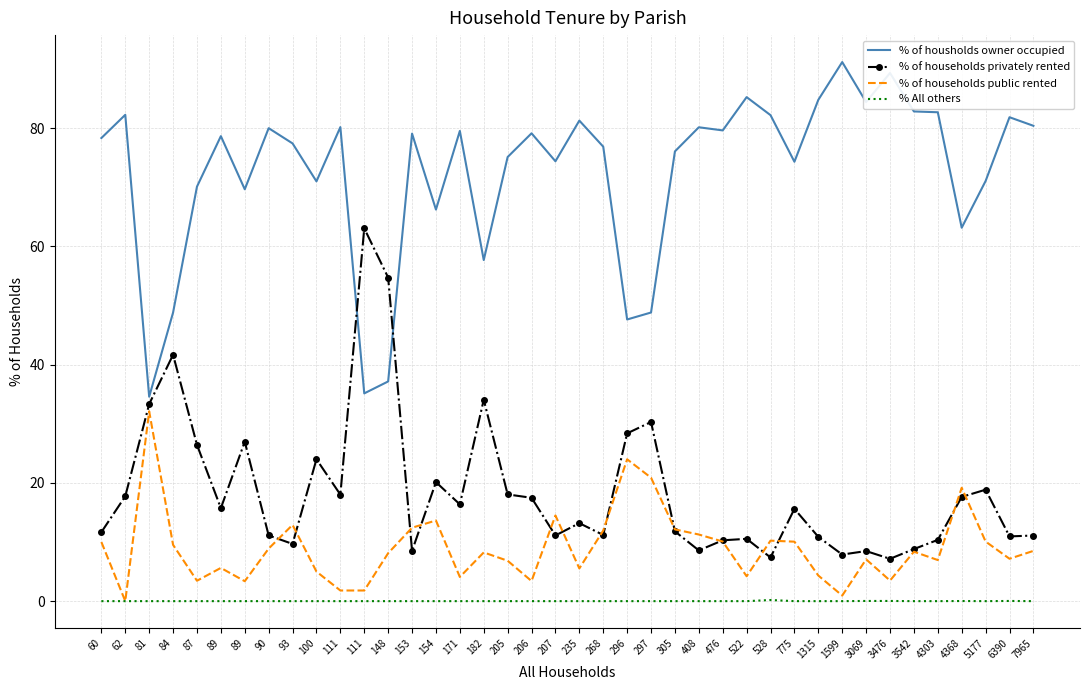

The % of households privately rented series shows 2.6 at 268. True or false?

False